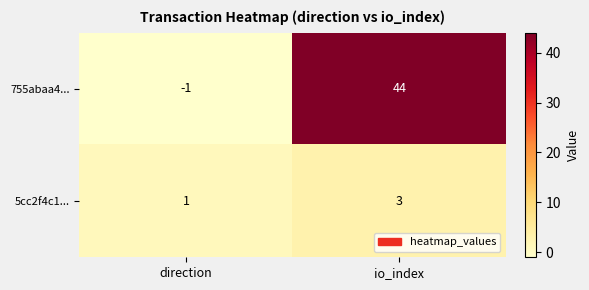

Reading left to right, list all the values displayed in this chart.

755abaa4...: direction=-1	io_index=44
5cc2f4c1...: direction=1	io_index=3